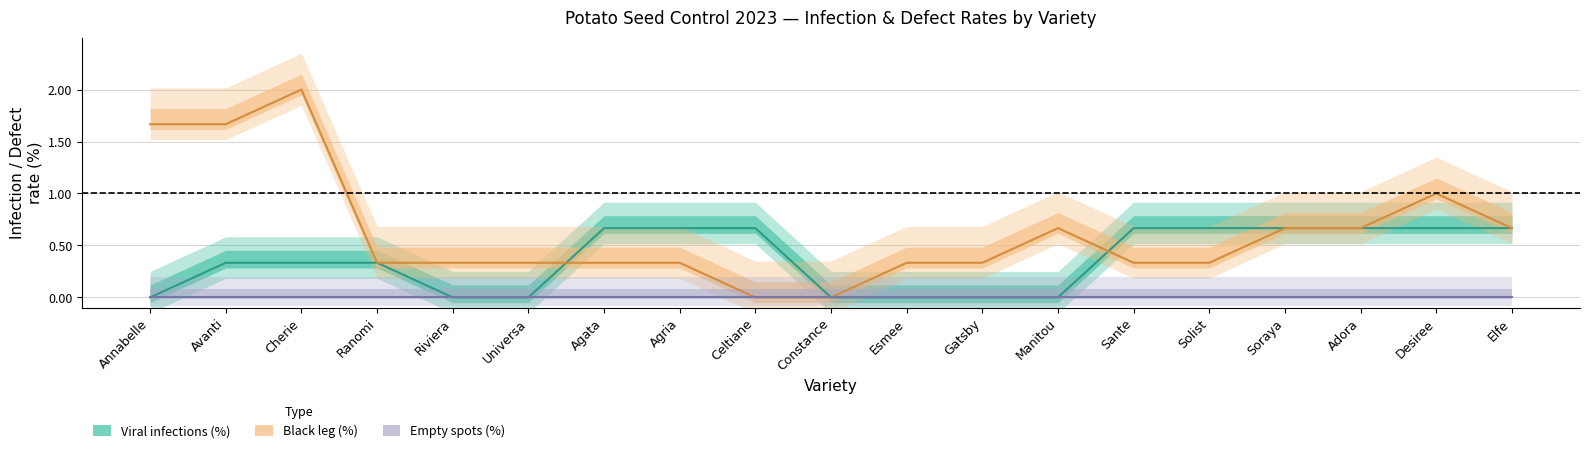

What are all the series names shown in the legend?

Viral infections (%), Black leg (%), Empty spots (%)